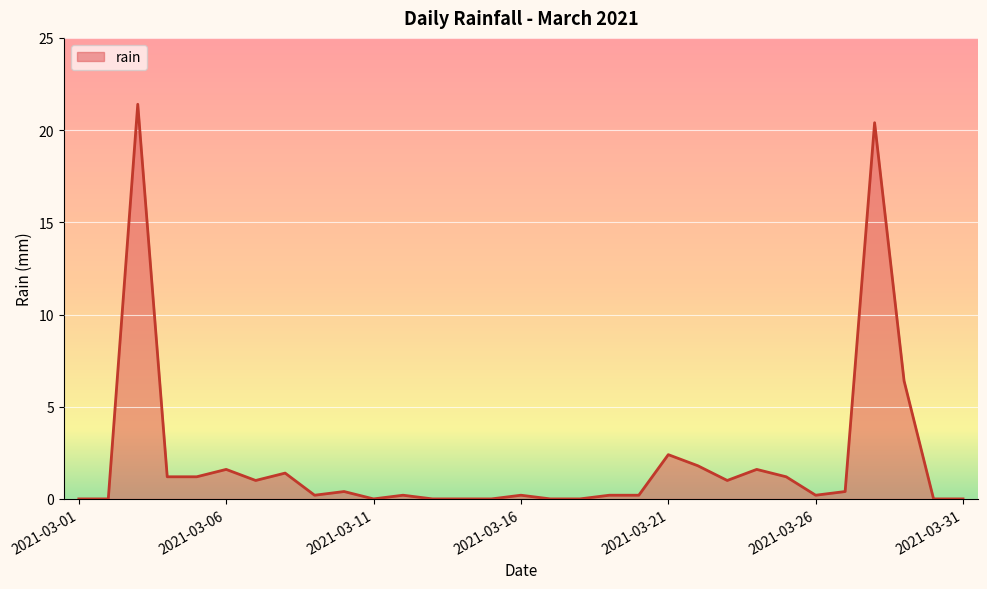

What is the change in value from 2021-03-10 to 2021-03-22?

+1.4